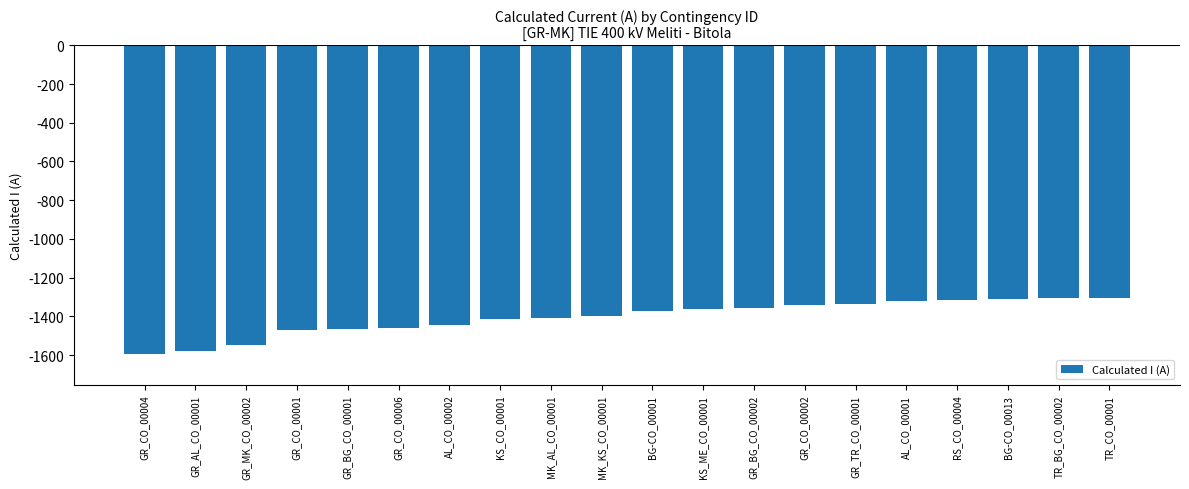

What is the change in value from MK_KS_CO_00001 to GR_CO_00002?

+54